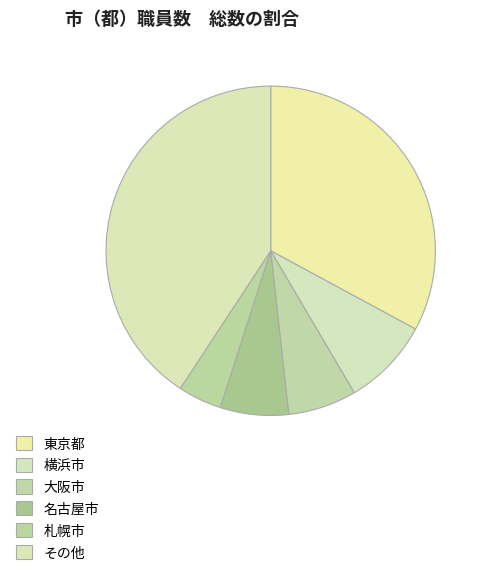

Count the number of slices in the pie.

6